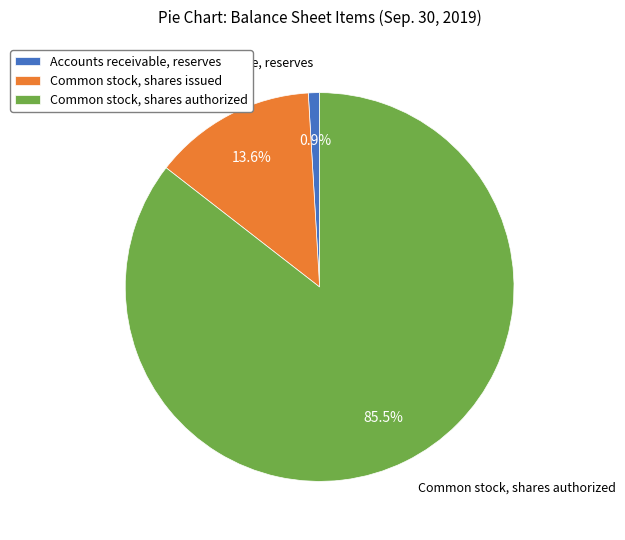

Count the number of slices in the pie.

3